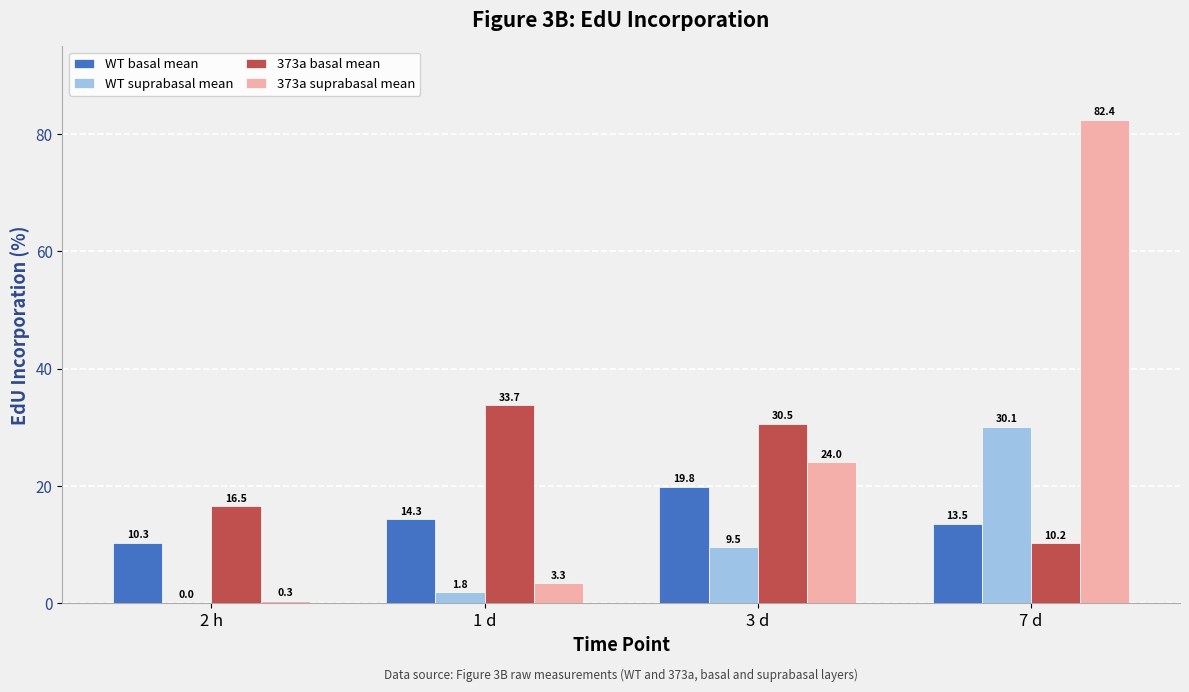

The value of 373a suprabasal mean at 7 d is 133.9. True or false?

False